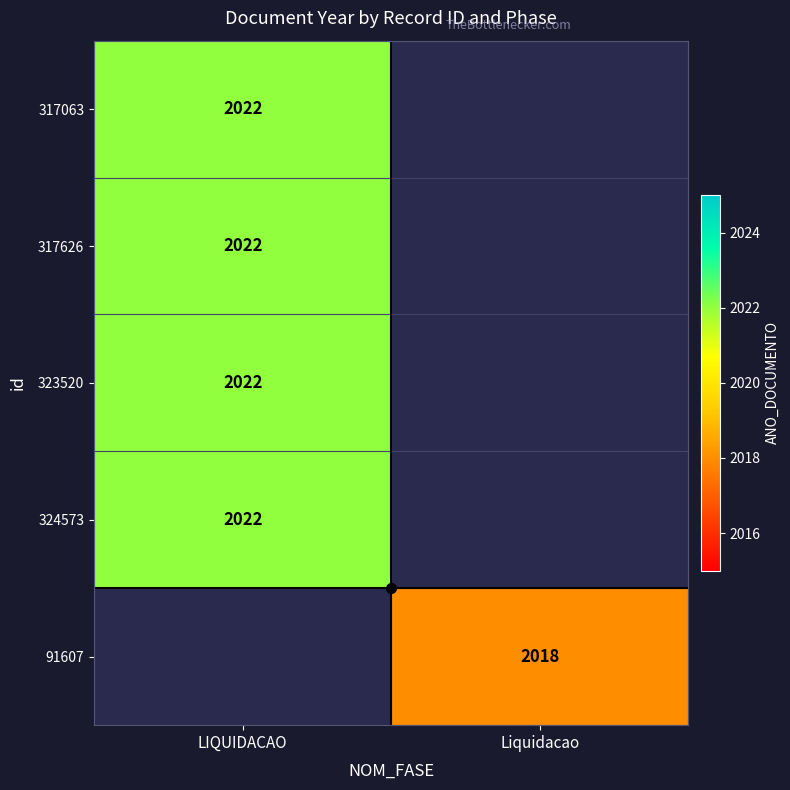

List the series in order of their overall mean, highest first.

317063, 317626, 323520, 324573, 91607